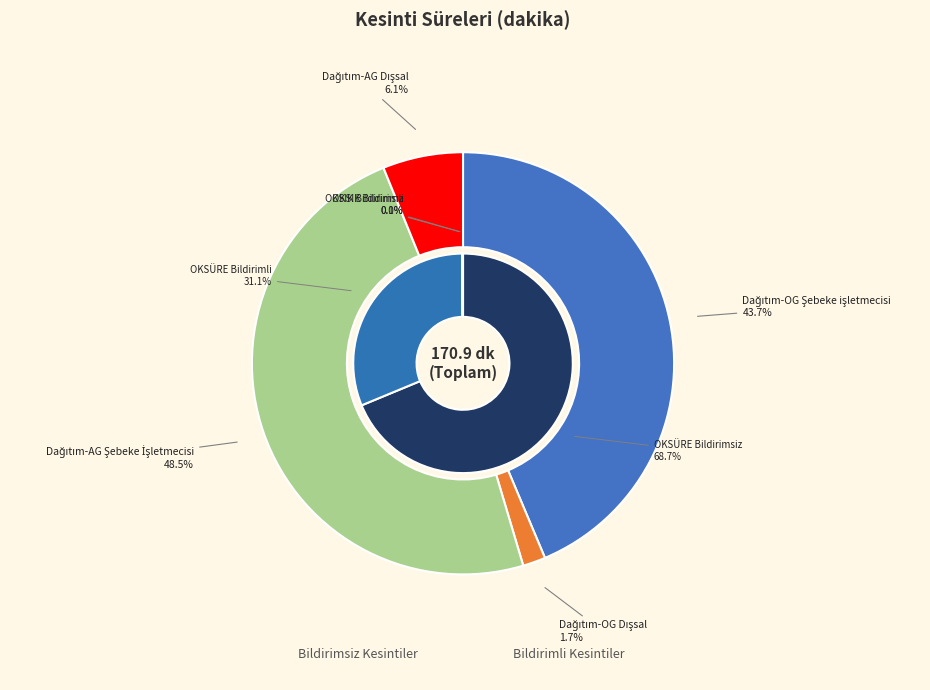

Combined, do Dağıtım-OG Dışsal and Dağıtım-OG Şebeke işletmecisi account for over 50%?

No